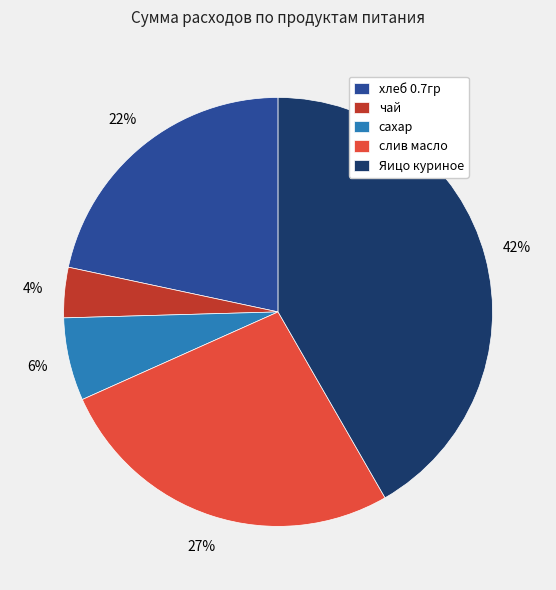

Which slice is the smallest?

чай